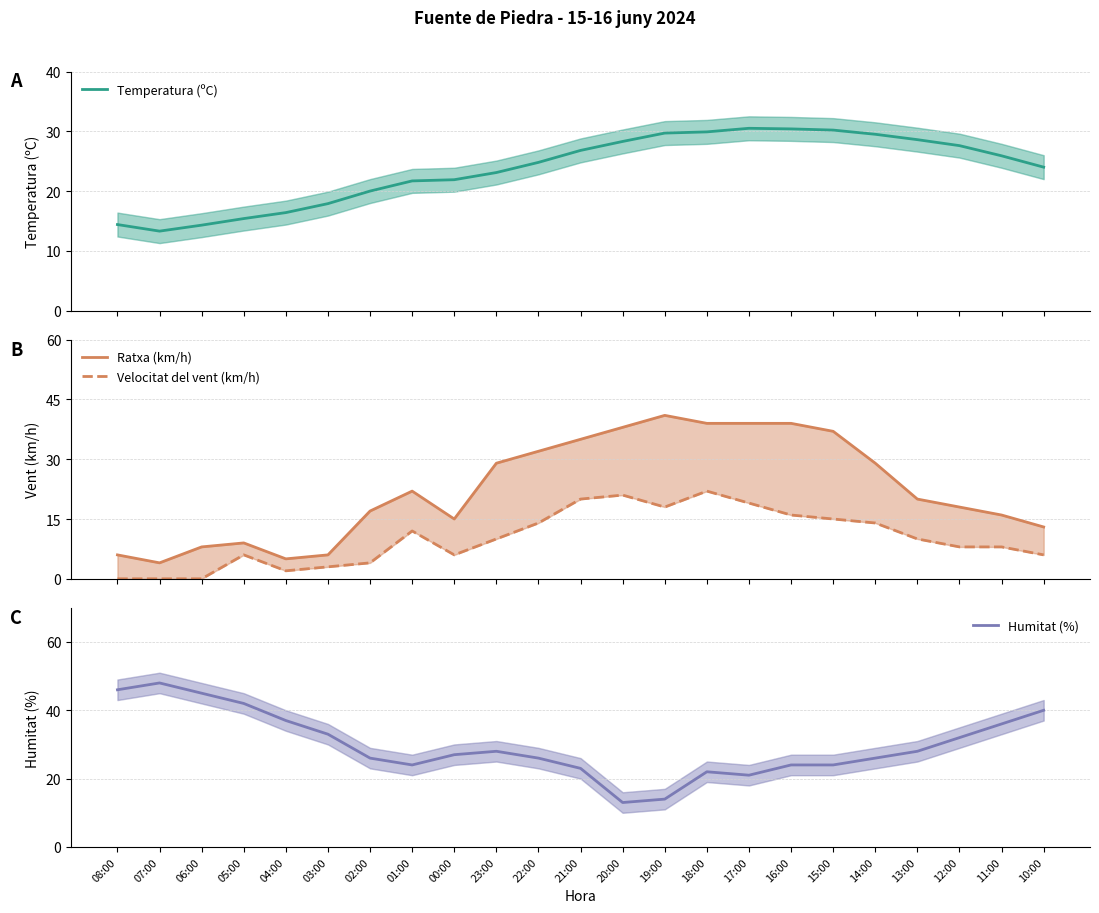

What is the total value across all series at 03:00?

59.9